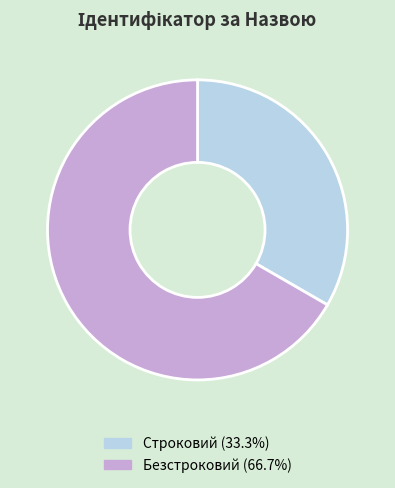

Is it true that Безстроковий is 67% of the pie?

True